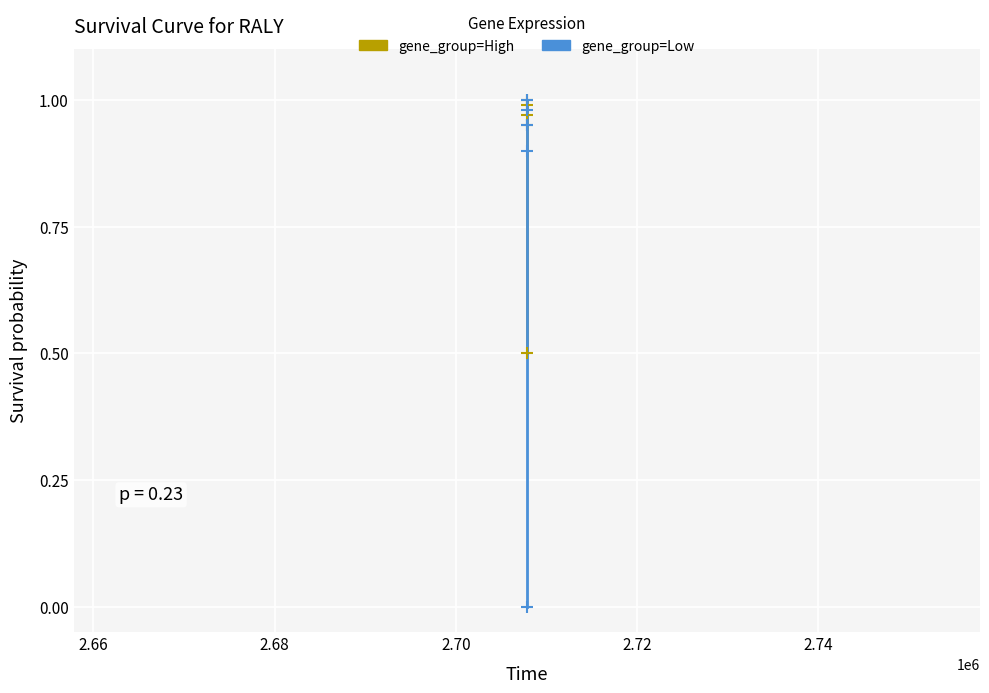

The value of gene_group=Low at 2.72 is -0.4. True or false?

False